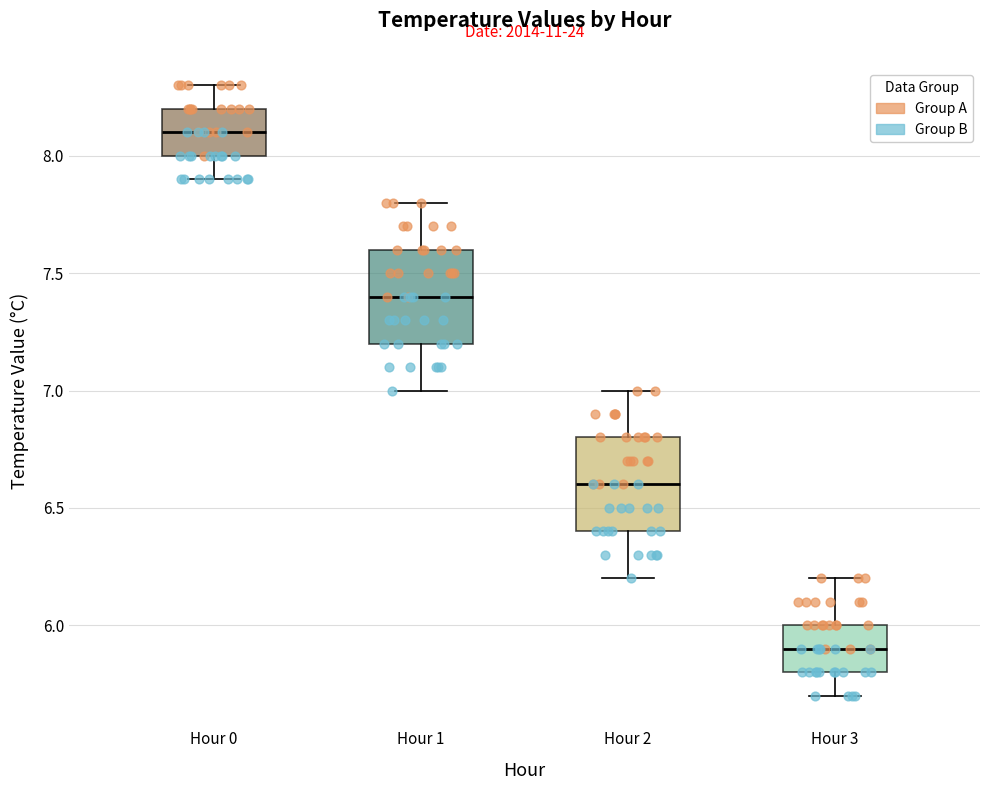

Where is the upper edge of the box for Hour 3 on the y-axis? The values are not printed on the chart, so give them approximately, as read against the axis.

6.0